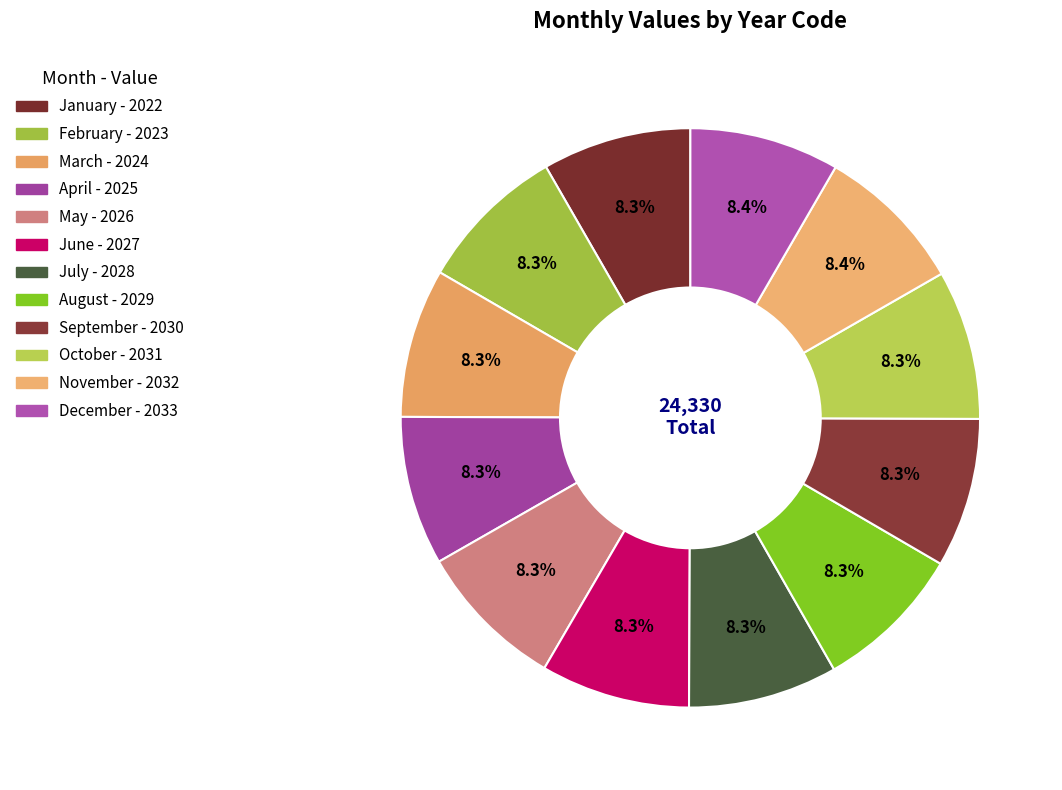

Count the number of slices in the pie.

12